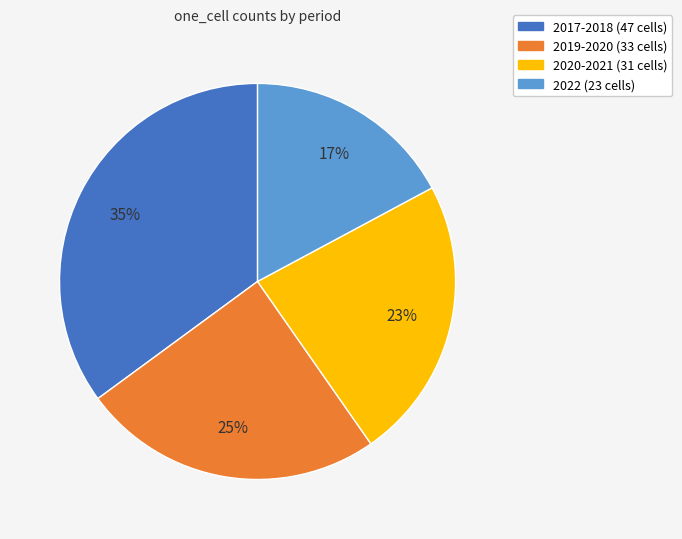

Does any single category account for the majority?

No